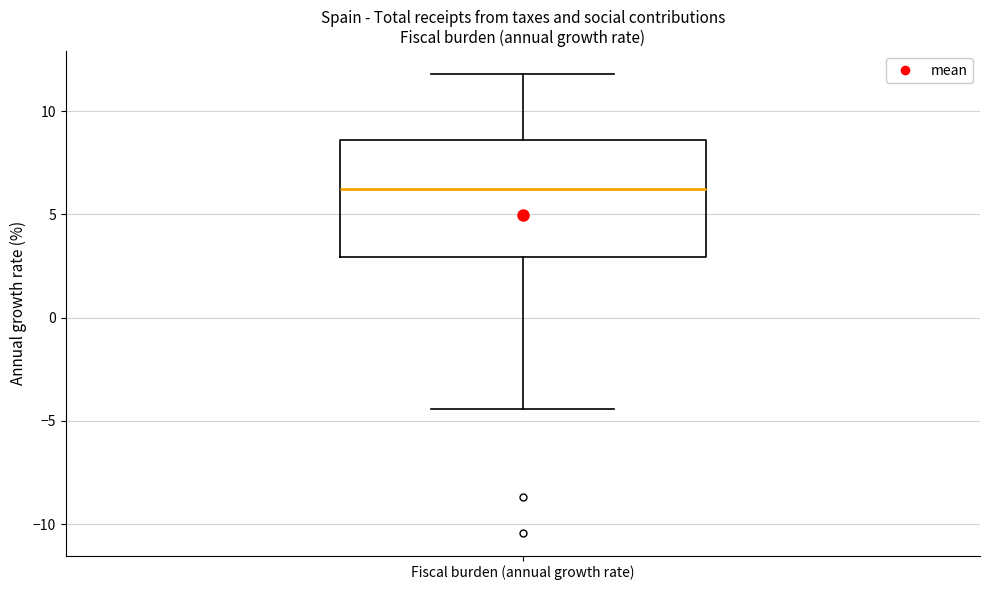

Where does the upper whisker of the box for Fiscal burden (annual growth rate) end on the y-axis? The values are not printed on the chart, so give them approximately, as read against the axis.

12.0